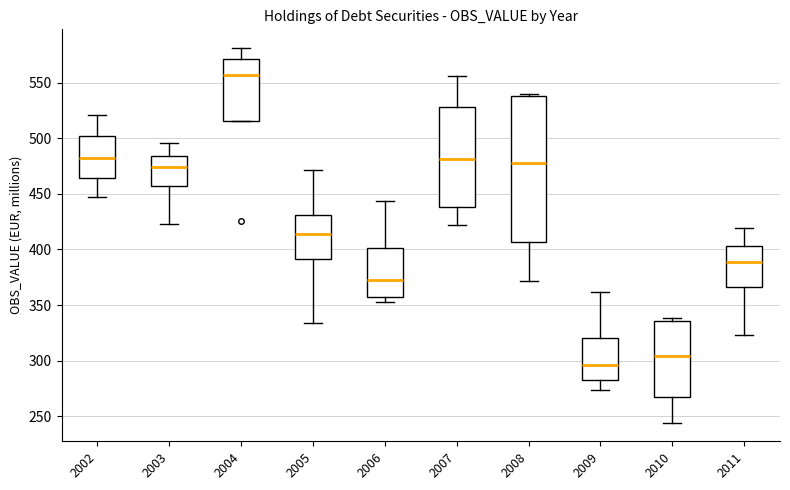

Reading left to right, read every box against the y-axis: the position of its median line, the range the box covers, and the ends of its whiskers. The values are not printed on the chart, so give them approximately, as read against the axis.

2002: median 480, box 465 to 500, whiskers 445 to 520
2003: median 475, box 455 to 485, whiskers 425 to 495
2004: median 555, box 515 to 570, whiskers 515 to 580
2005: median 415, box 390 to 430, whiskers 335 to 470
2006: median 375, box 355 to 400, whiskers 355 (just below the box's lower edge) to 445
2007: median 480, box 440 to 530, whiskers 420 to 555
2008: median 480, box 405 to 540, whiskers 370 to 540 (just above the box's upper edge)
2009: median 295, box 285 to 320, whiskers 275 to 360
2010: median 305, box 270 to 335, whiskers 245 to 340
2011: median 390, box 365 to 405, whiskers 325 to 420